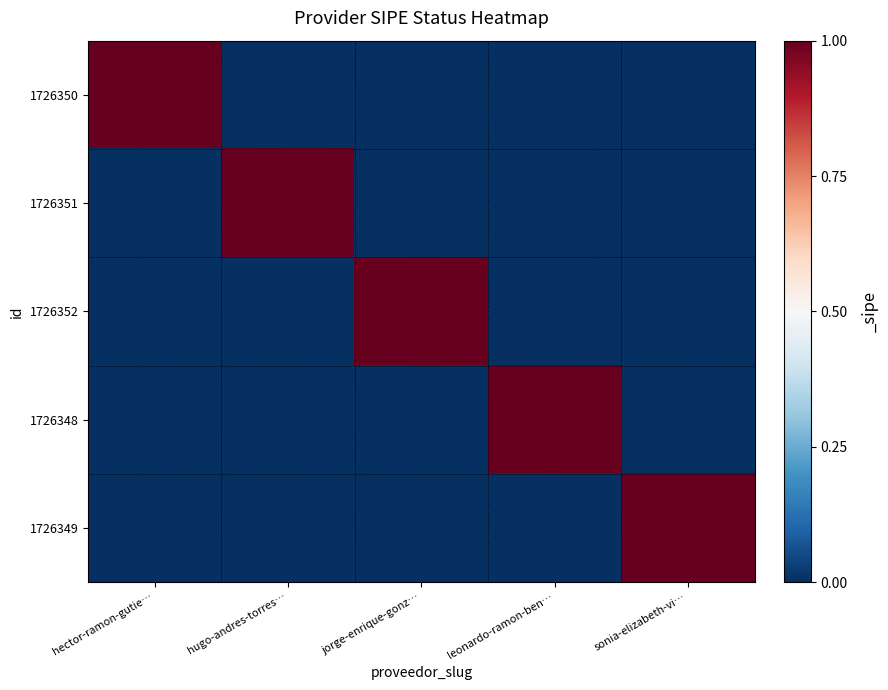

Reading right to left, transcribe all the data shown in this chart.

1726350: sonia-elizabeth-vi…=0	leonardo-ramon-ben…=0	jorge-enrique-gonz…=0	hugo-andres-torres…=0	hector-ramon-gutie…=1
1726351: sonia-elizabeth-vi…=0	leonardo-ramon-ben…=0	jorge-enrique-gonz…=0	hugo-andres-torres…=1	hector-ramon-gutie…=0
1726352: sonia-elizabeth-vi…=0	leonardo-ramon-ben…=0	jorge-enrique-gonz…=1	hugo-andres-torres…=0	hector-ramon-gutie…=0
1726348: sonia-elizabeth-vi…=0	leonardo-ramon-ben…=1	jorge-enrique-gonz…=0	hugo-andres-torres…=0	hector-ramon-gutie…=0
1726349: sonia-elizabeth-vi…=1	leonardo-ramon-ben…=0	jorge-enrique-gonz…=0	hugo-andres-torres…=0	hector-ramon-gutie…=0